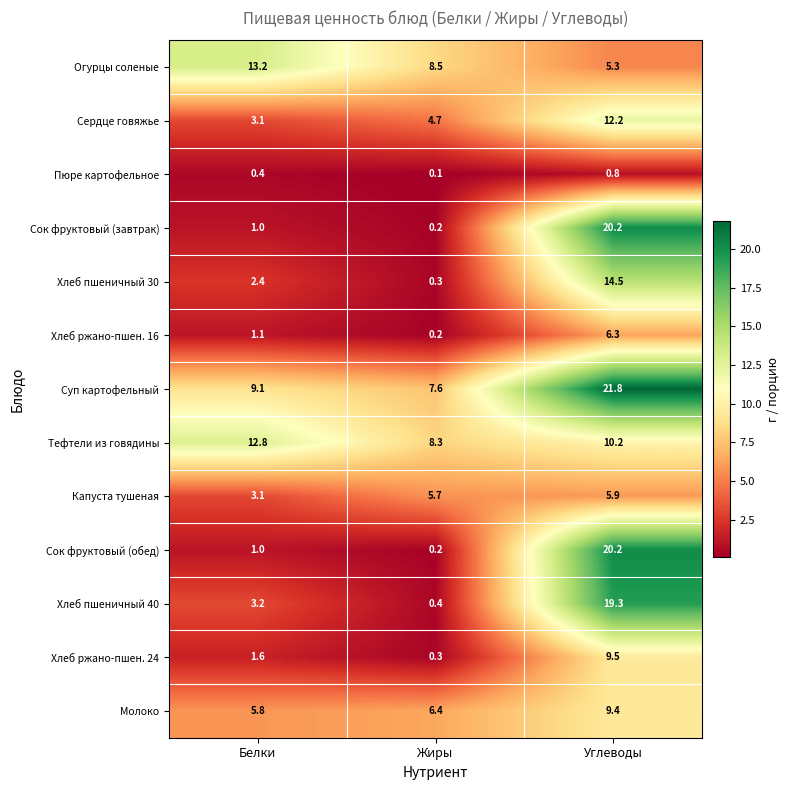

Where is Капуста тушеная nearest to the value 4?

Белки